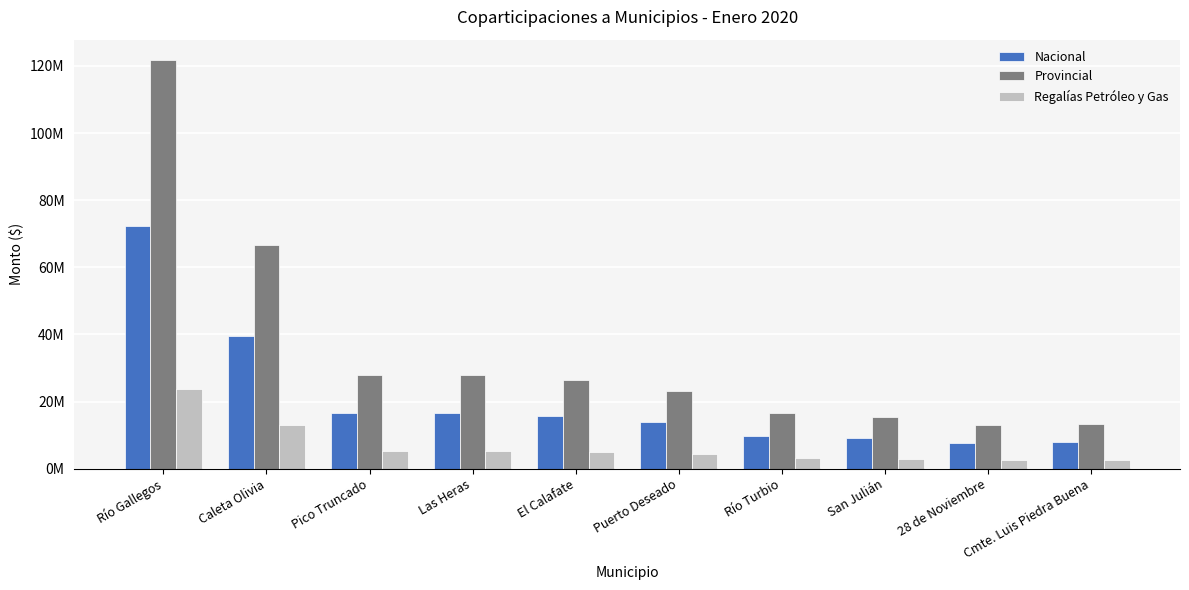

Which series has the largest range (max minus min)?

Provincial